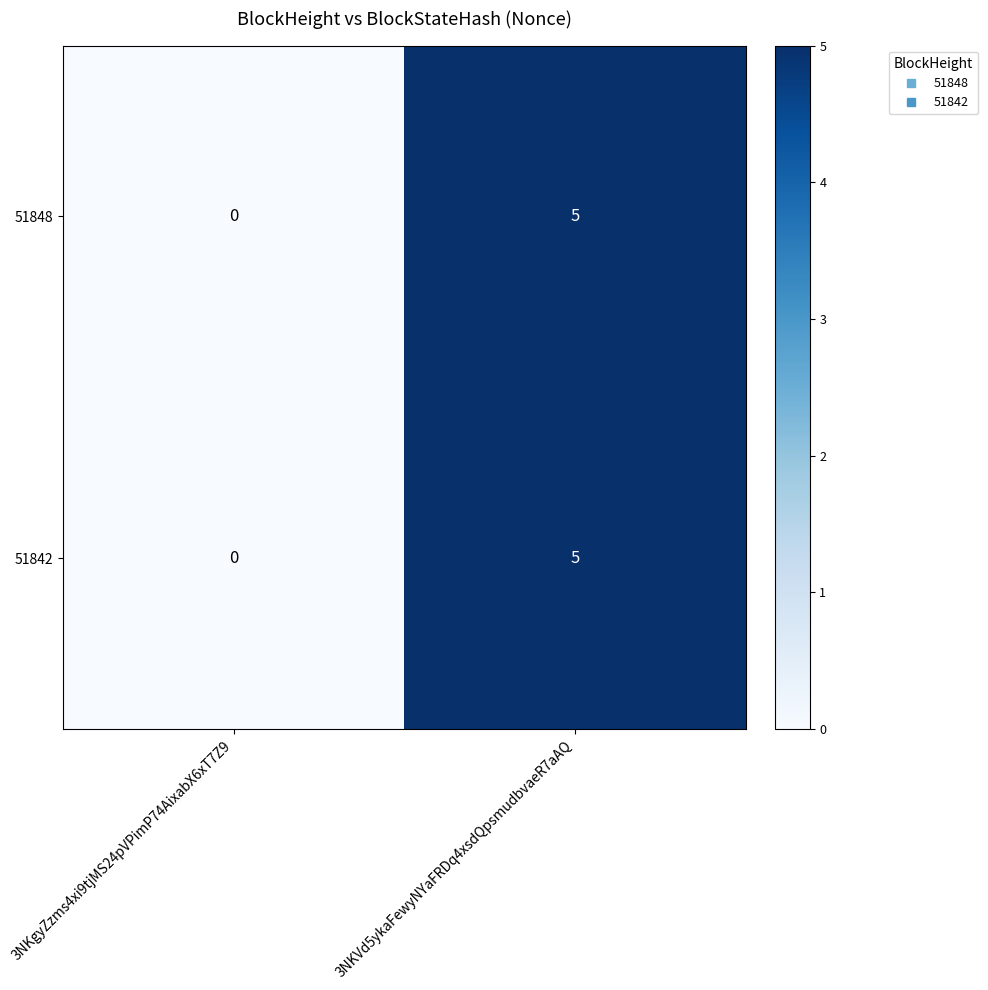

Is it true that 51848 equals 3 at 3NKgyZzms4xi9tjMS24pVPimP74AixabX6xT7Z9?

False